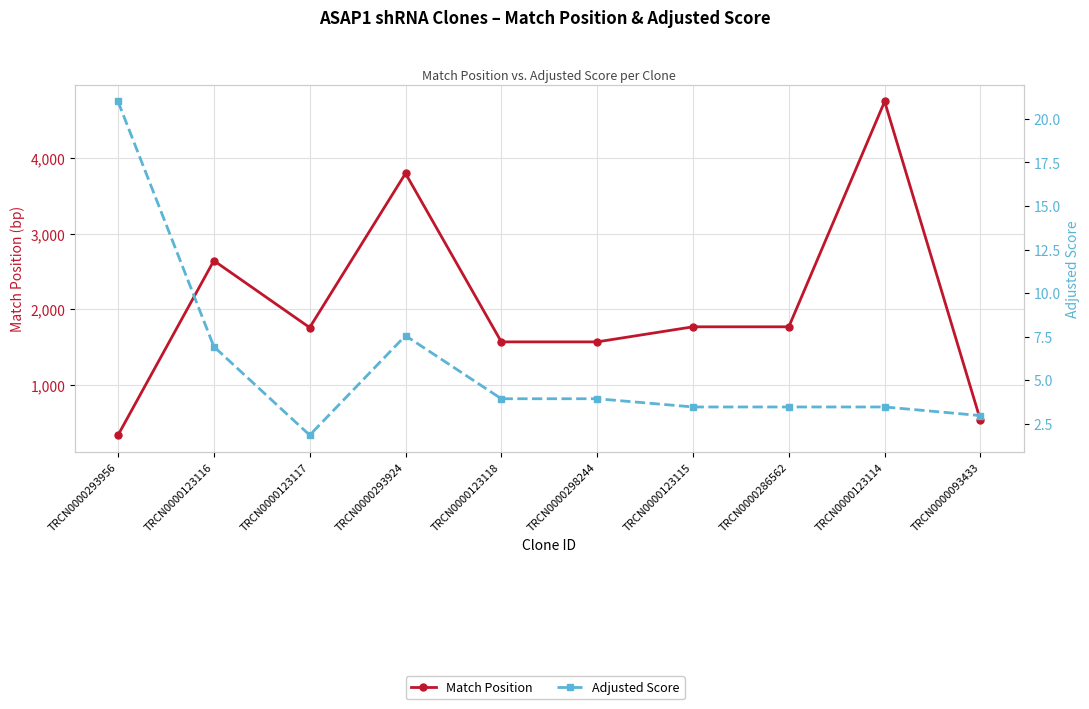

What are all the series names shown in the legend?

Match Position, Adjusted Score